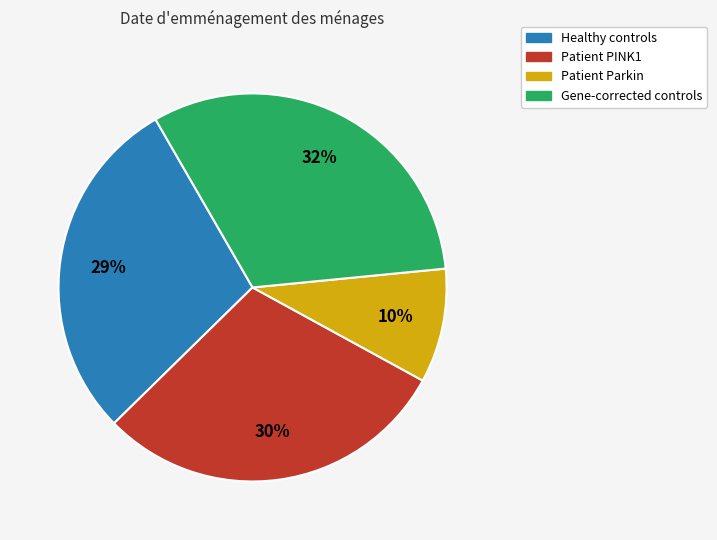

Combined, do Patient PINK1 and Healthy controls account for over 50%?

Yes